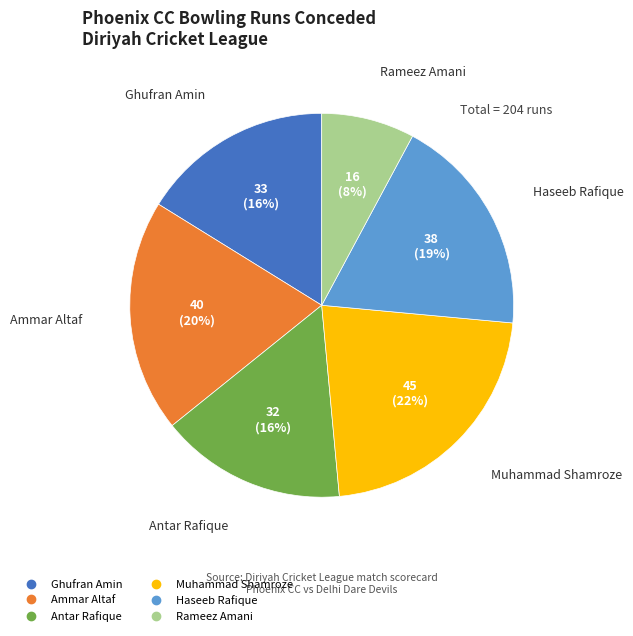

What percentage is the Ammar Altaf slice, to the nearest percent?

20%